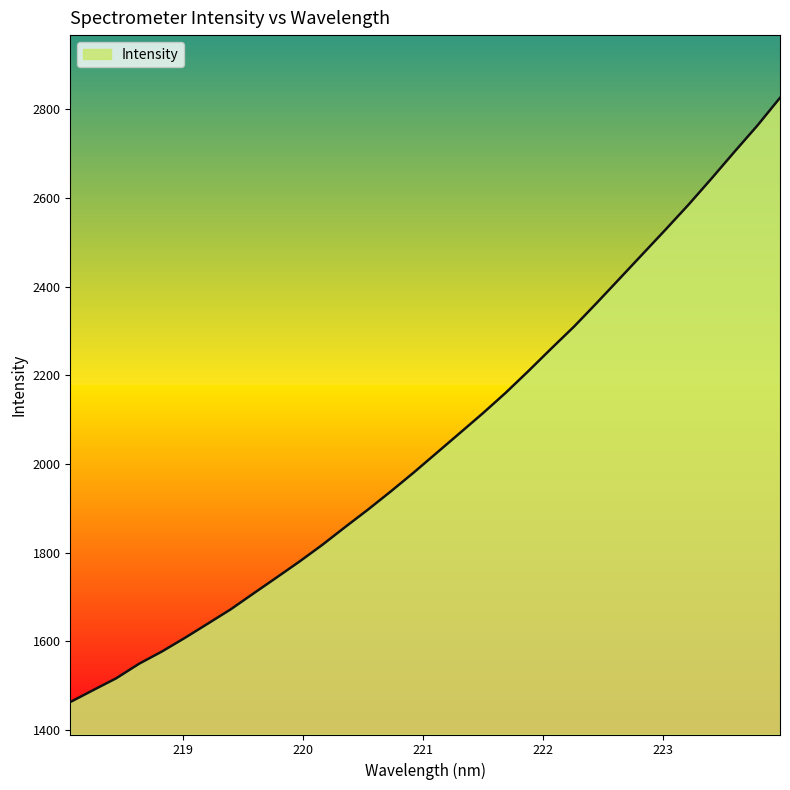

What is the difference between the maximum and minimum values?

1361.8